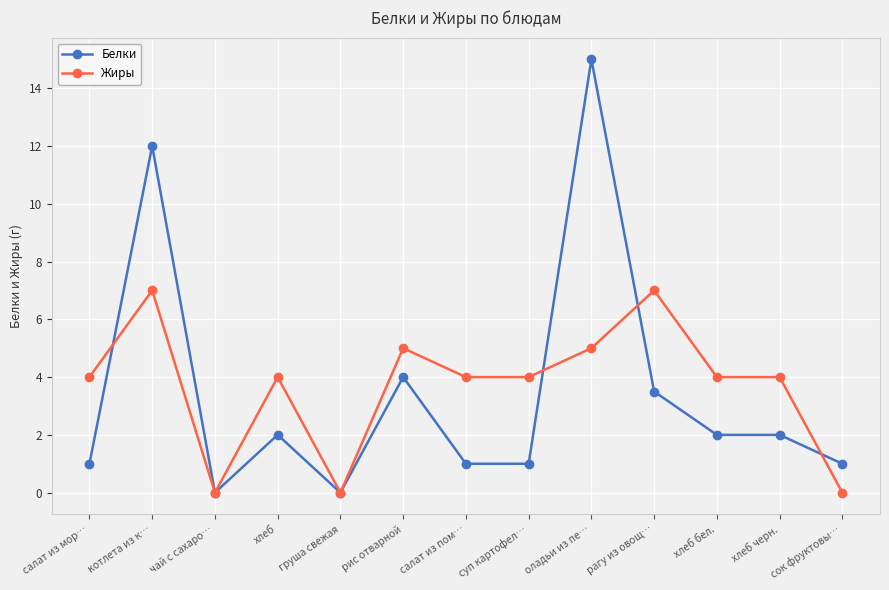

At which category is the sum across all series the highest?

оладьи из пе…